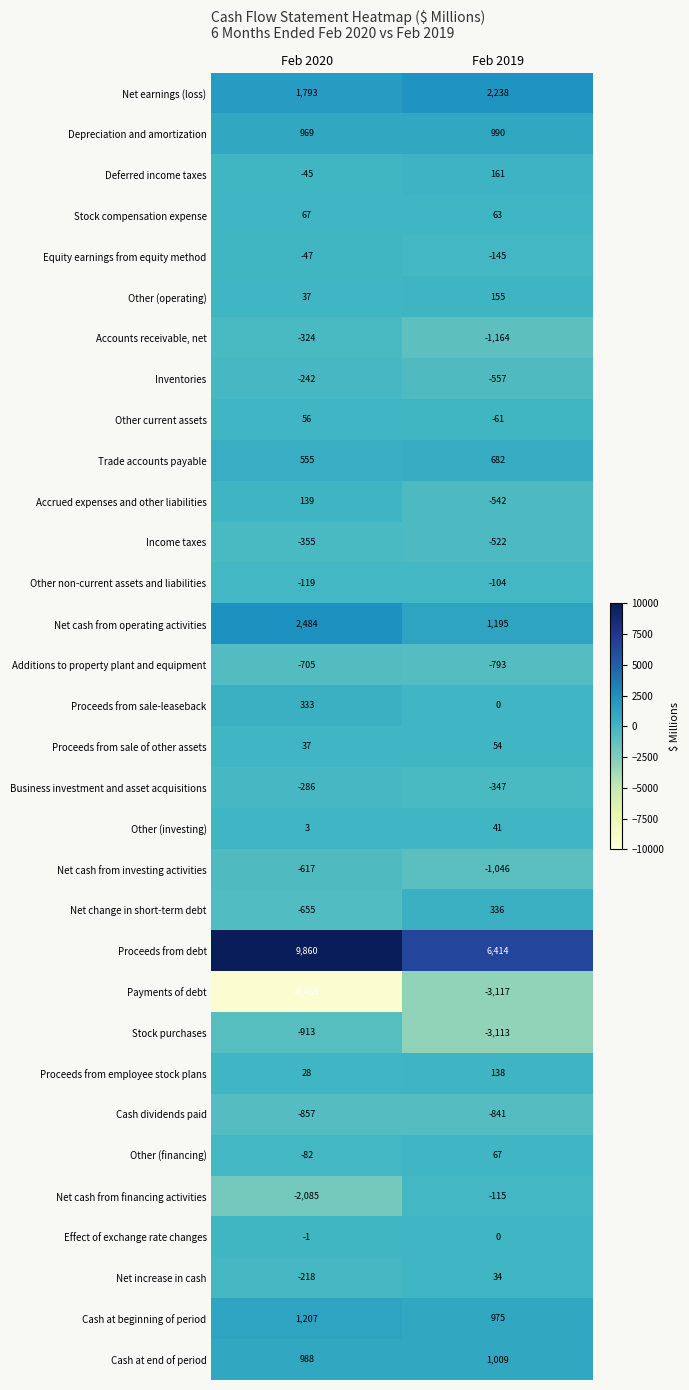

Rank the categories by Effect of exchange rate changes value from highest to lowest.

Feb 2019, Feb 2020